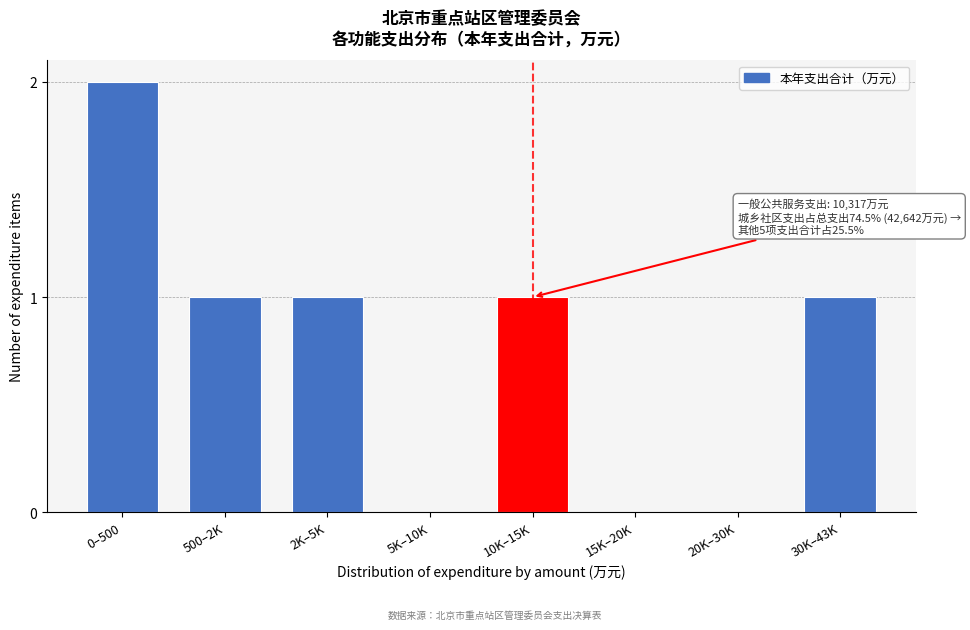

Reading right to left, transcribe all the data shown in this chart.

30K–43K=1	20K–30K=0	15K–20K=0	10K–15K=1	5K–10K=0	2K–5K=1	500–2K=1	0–500=2